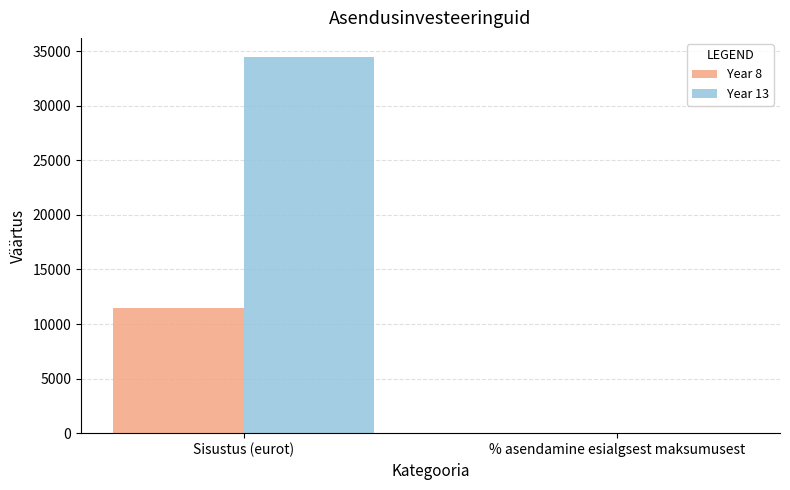

The value of Year 13 at Sisustus (eurot) is 34500.0. True or false?

True